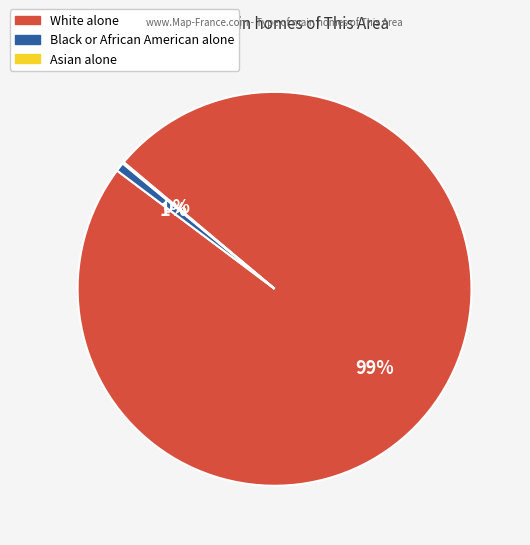

What percentage is the Black or African American alone slice, to the nearest percent?

1%